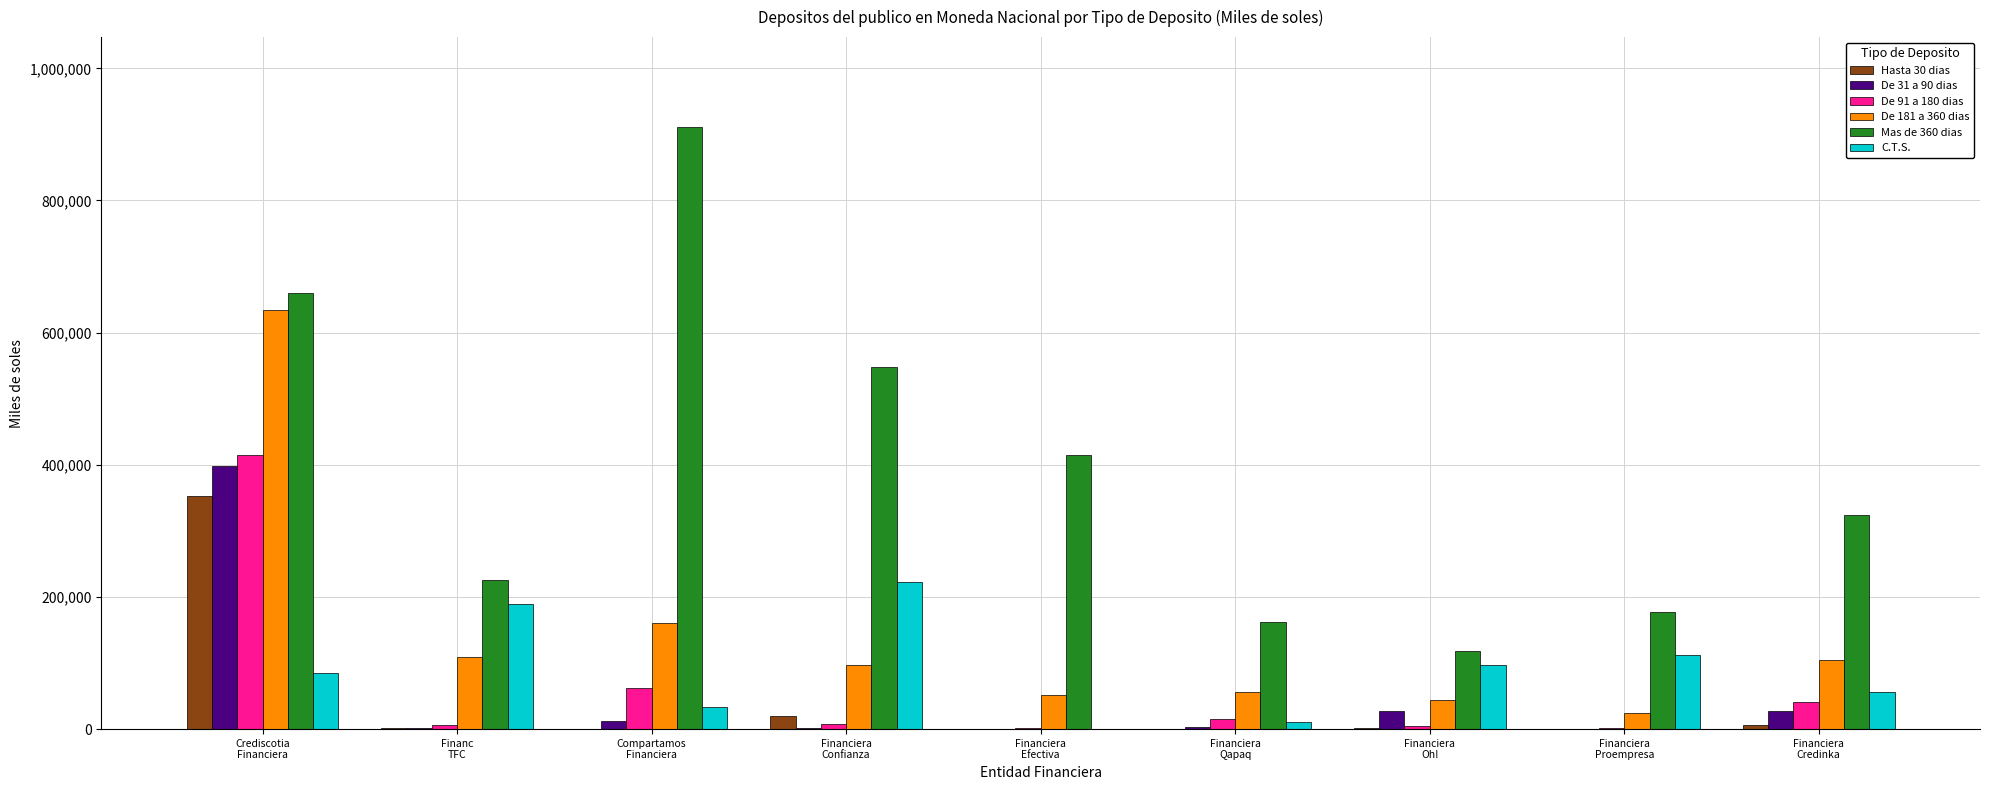

What is the sum of all Mas de 360 dias values?

3541804.5